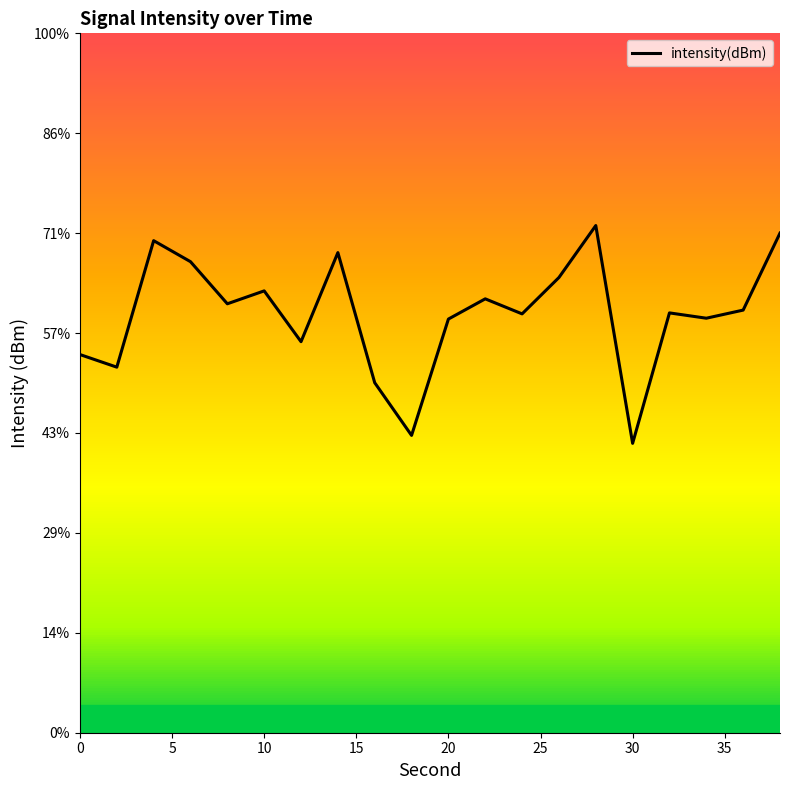

The chart shows a value of -200.6 at 20. True or false?

False